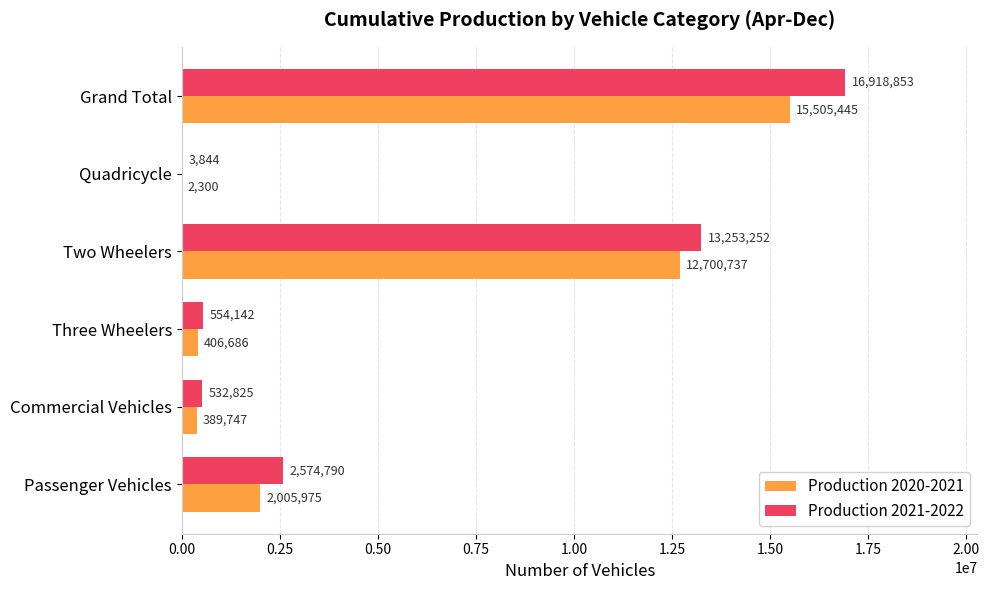

Between Passenger Vehicles and Grand Total, which series saw the biggest shift?

Production 2021-2022